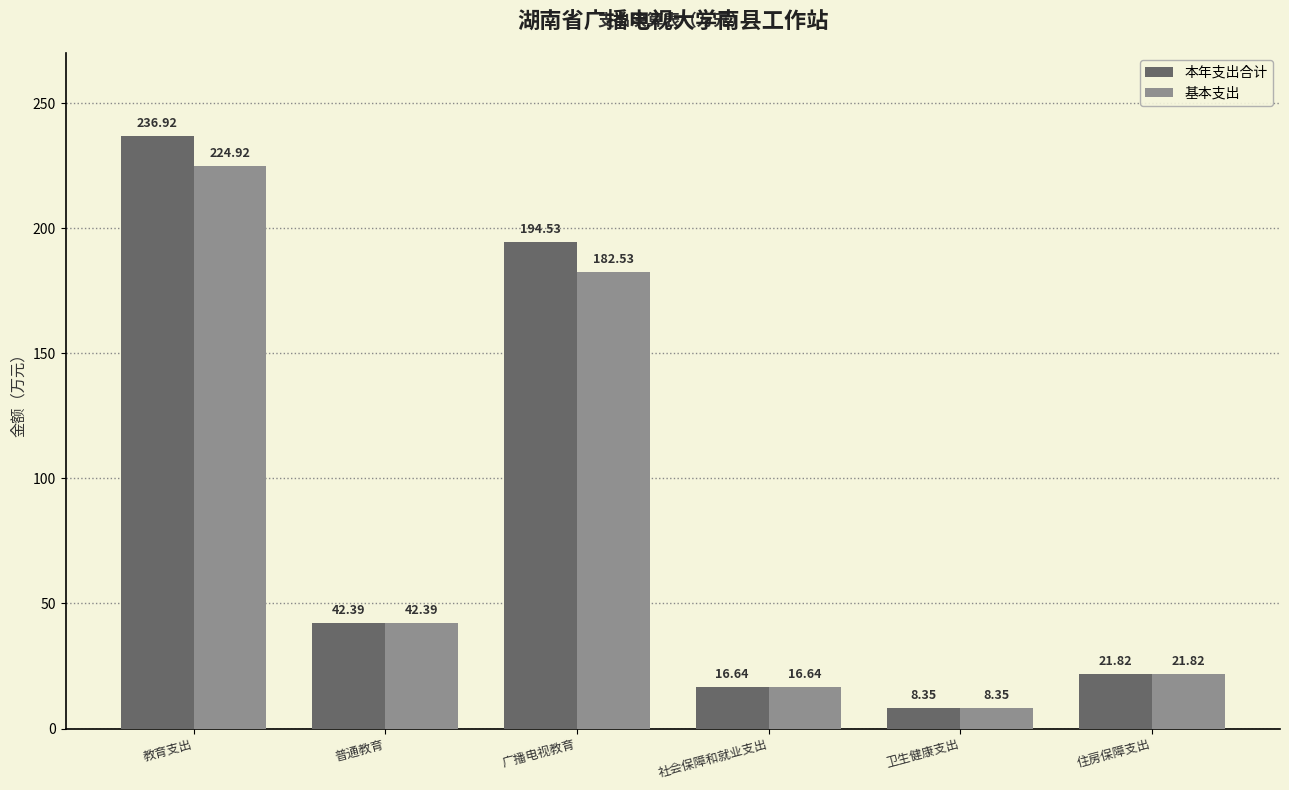

What value does the 本年支出合计 series have at 普通教育?

42.4